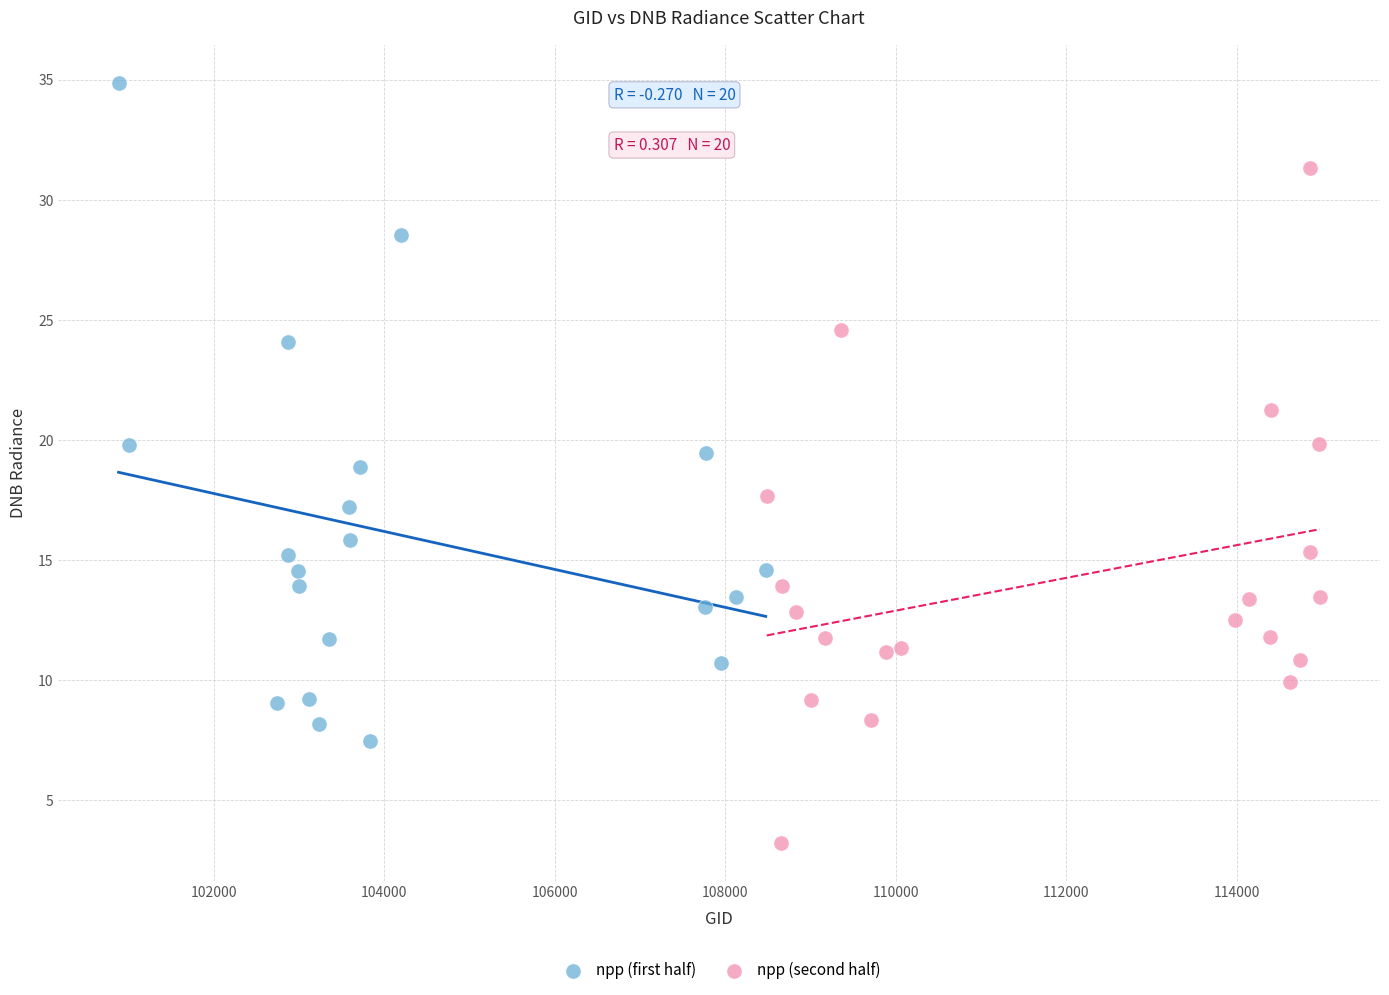

What are all the series names shown in the legend?

npp (first half), npp (second half)